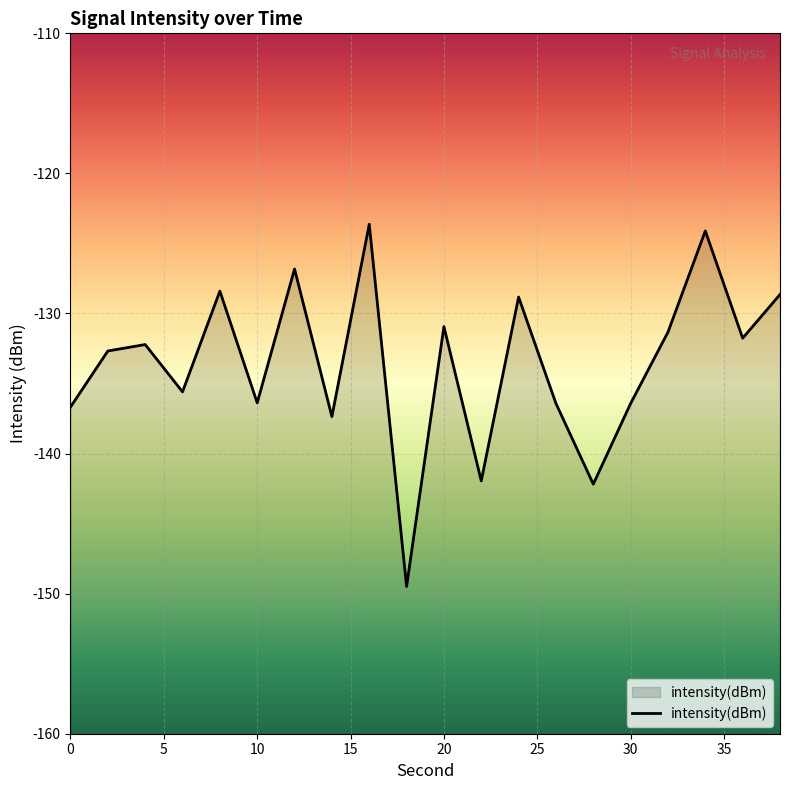

What is the smallest value displayed?

-149.5